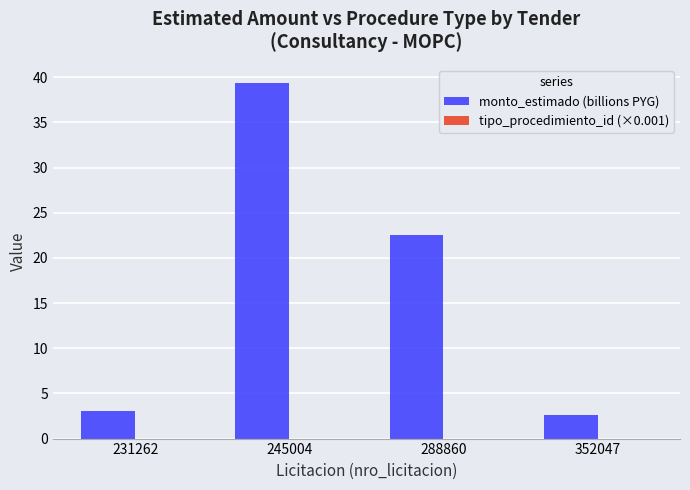

At which label does monto_estimado (billions PYG) first exceed 22?

245004